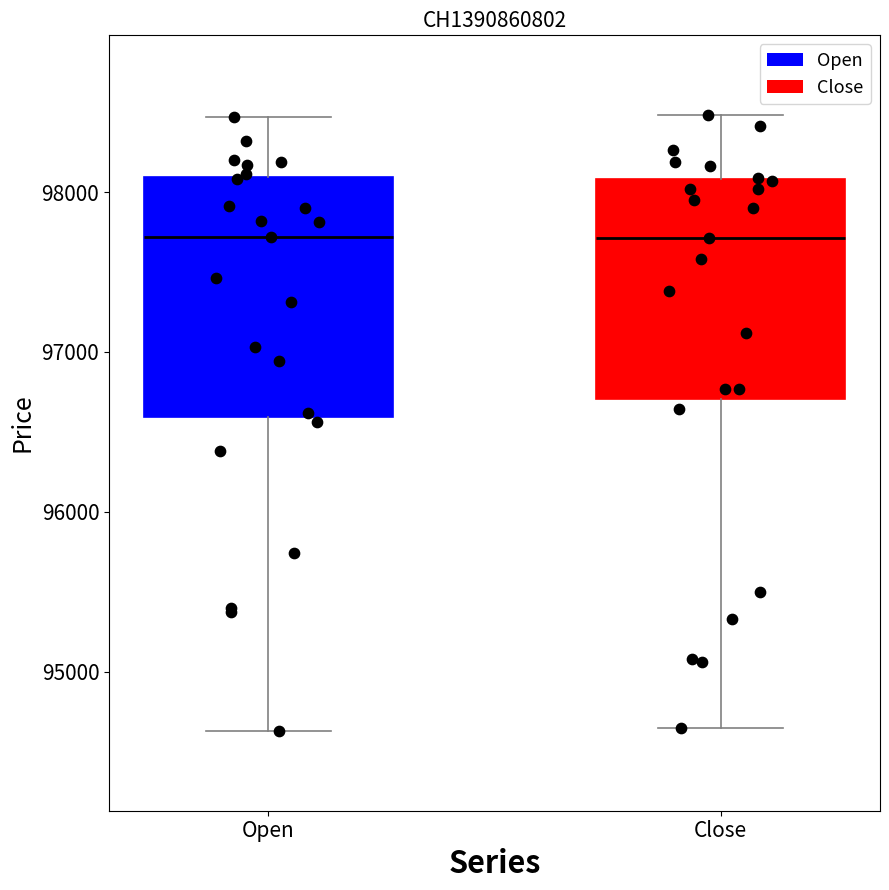

Reading left to right, transcribe this box plot: for each box, give where its median line is, the range the box spans, and where its two whiskers end, as read against the y-axis. The values are not printed on the chart, so give them approximately, as read against the axis.

Open: median 97700, box 96600 to 98100, whiskers 94600 to 98500
Close: median 97700, box 96700 to 98100, whiskers 94700 to 98500